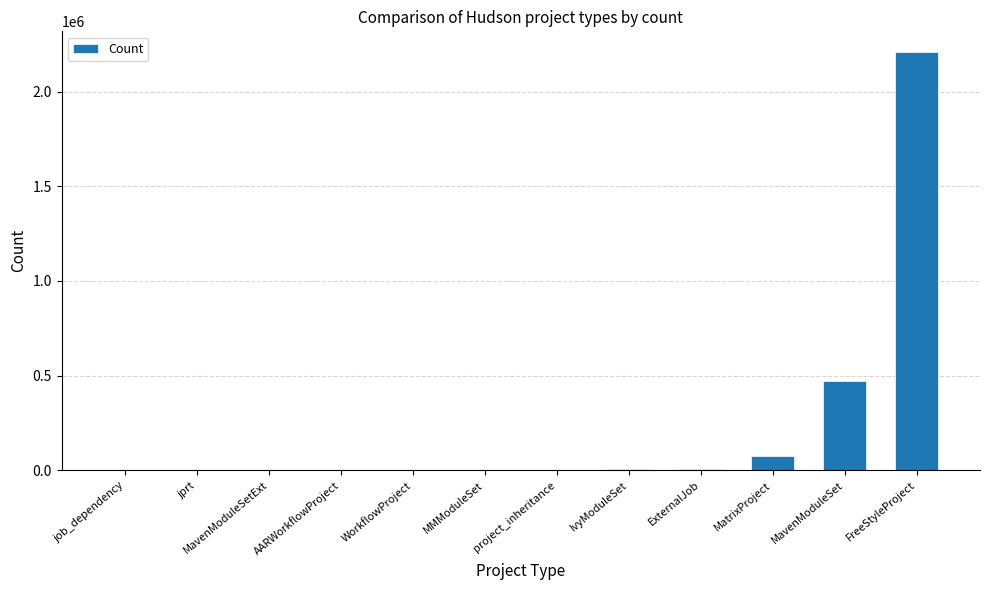

What is the maximum value shown in the chart?

2207878